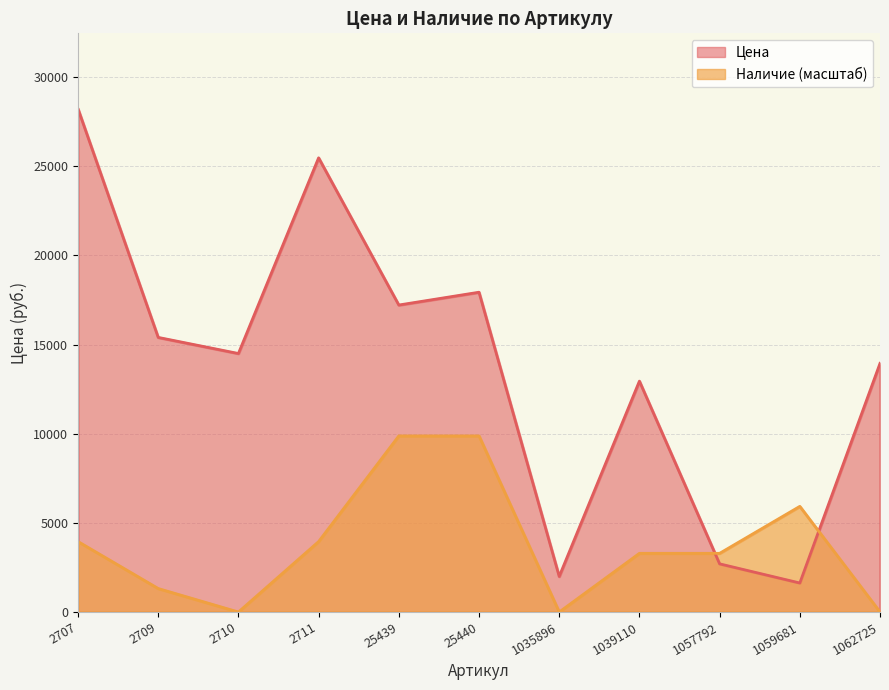

Does the chart display data point markers on the line(s)?

No